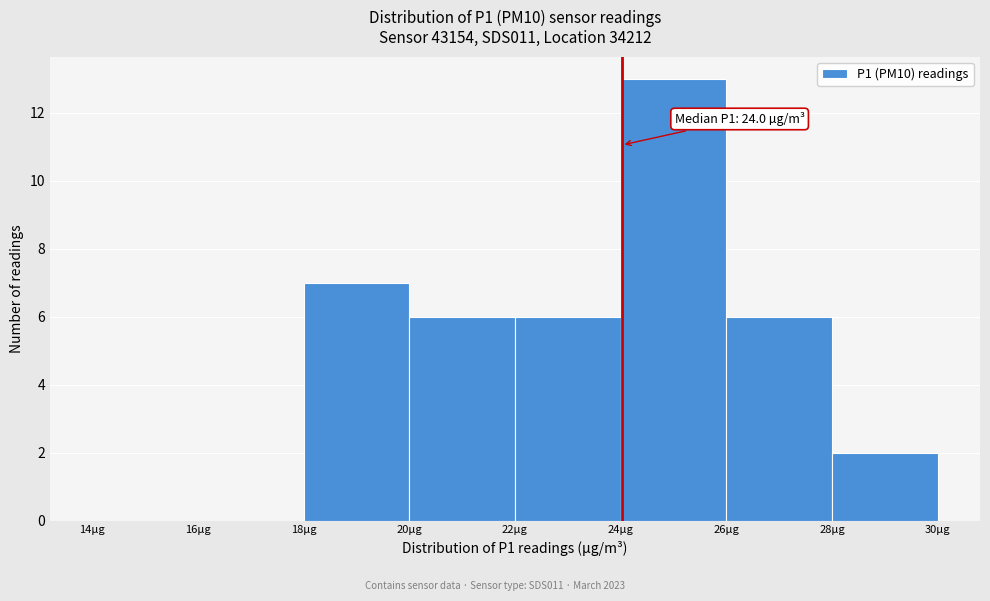

Over which range of the x-axis is the bar tallest?

24 to 26